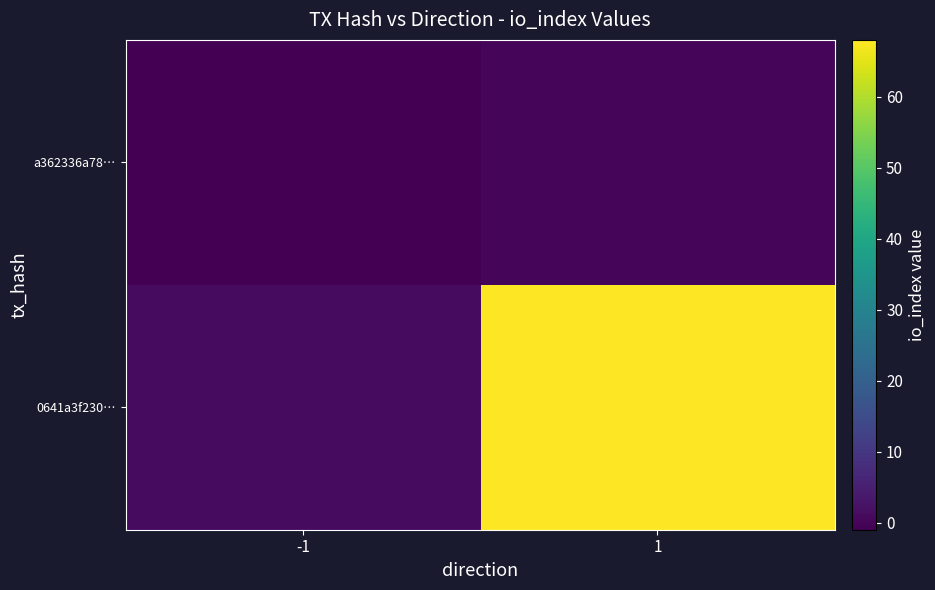

Reading right to left, list all the values displayed in this chart.

a362336a78…: 1=0	-1=-1
0641a3f230…: 1=68	-1=1